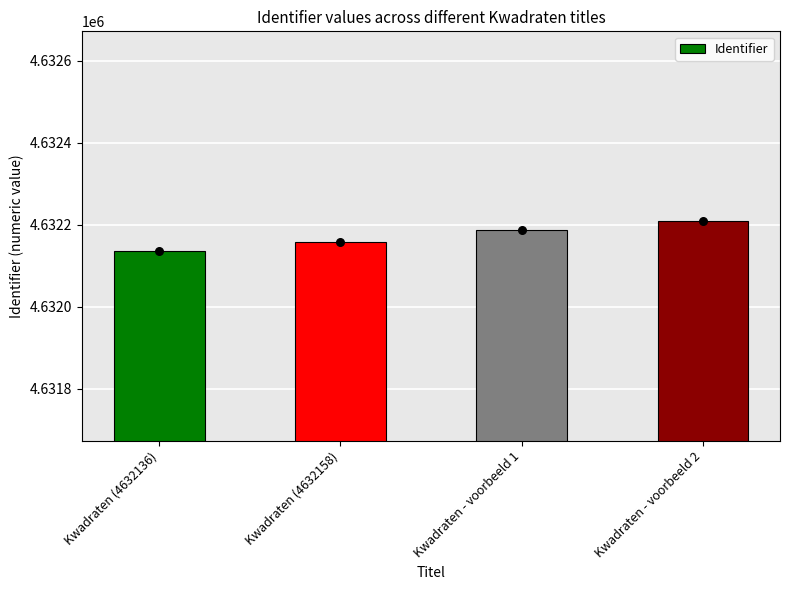

Which has a higher value, Kwadraten (4632158) or Kwadraten - voorbeeld 1?

Kwadraten - voorbeeld 1